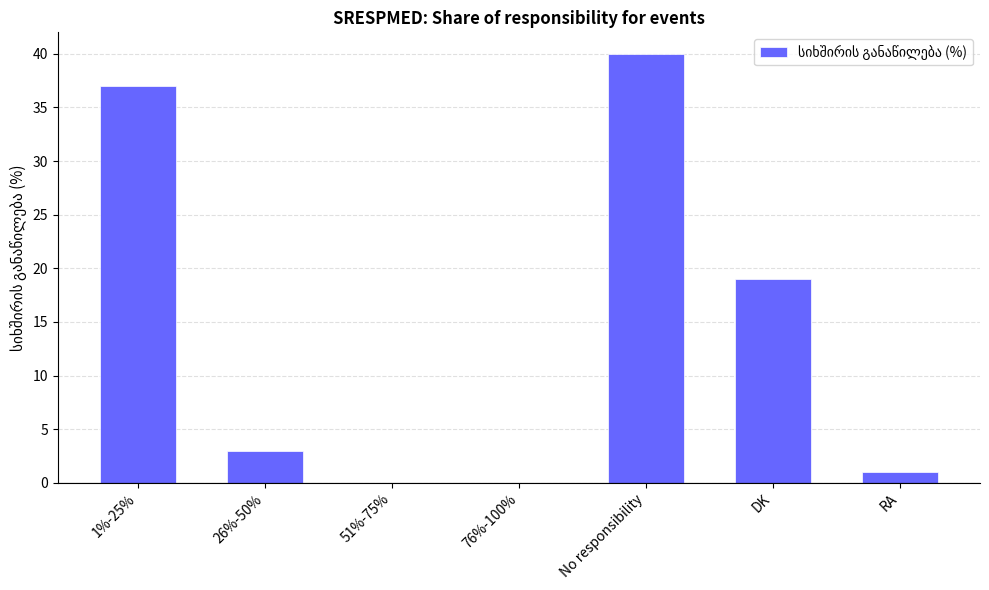

What is the change in value from 1%-25% to 76%-100%?

-37